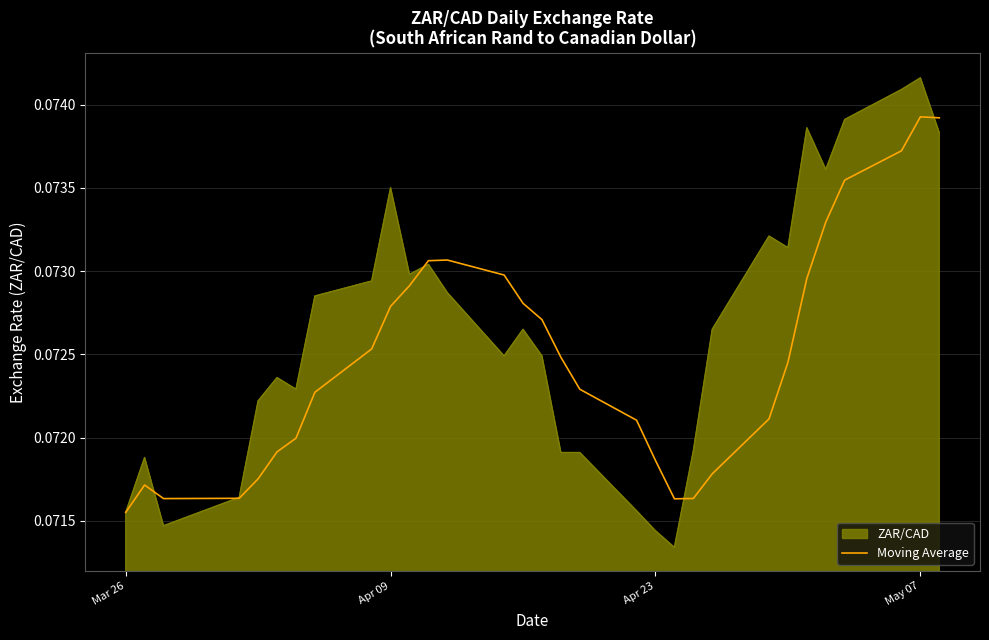

List the series in order of their overall mean, highest first.

ZAR/CAD, Moving Average